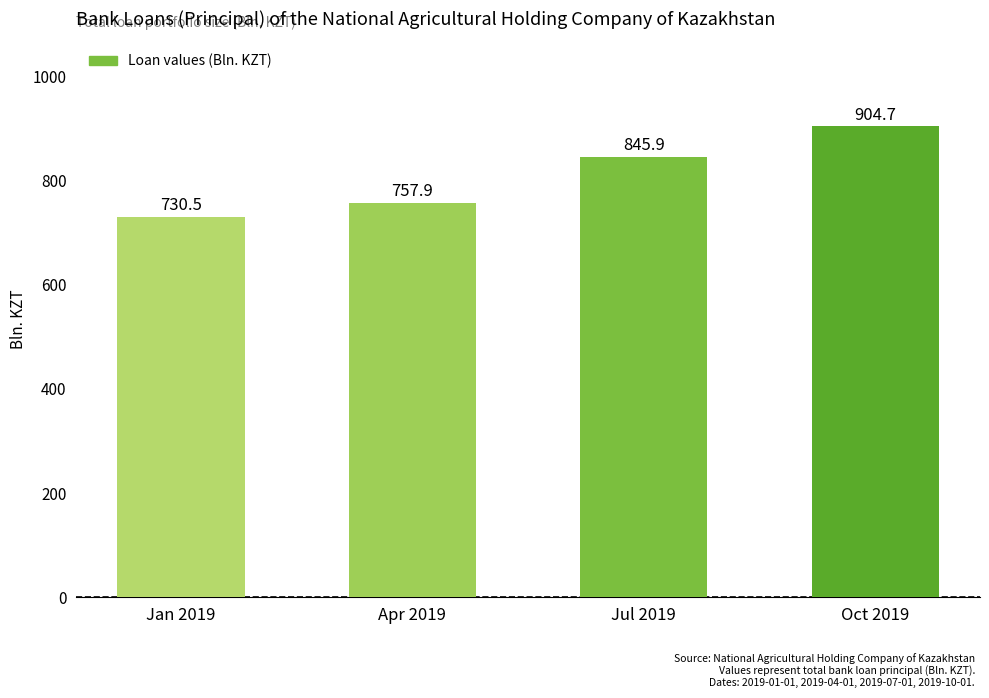

The chart shows a value of 1197.1 at Jan 2019. True or false?

False